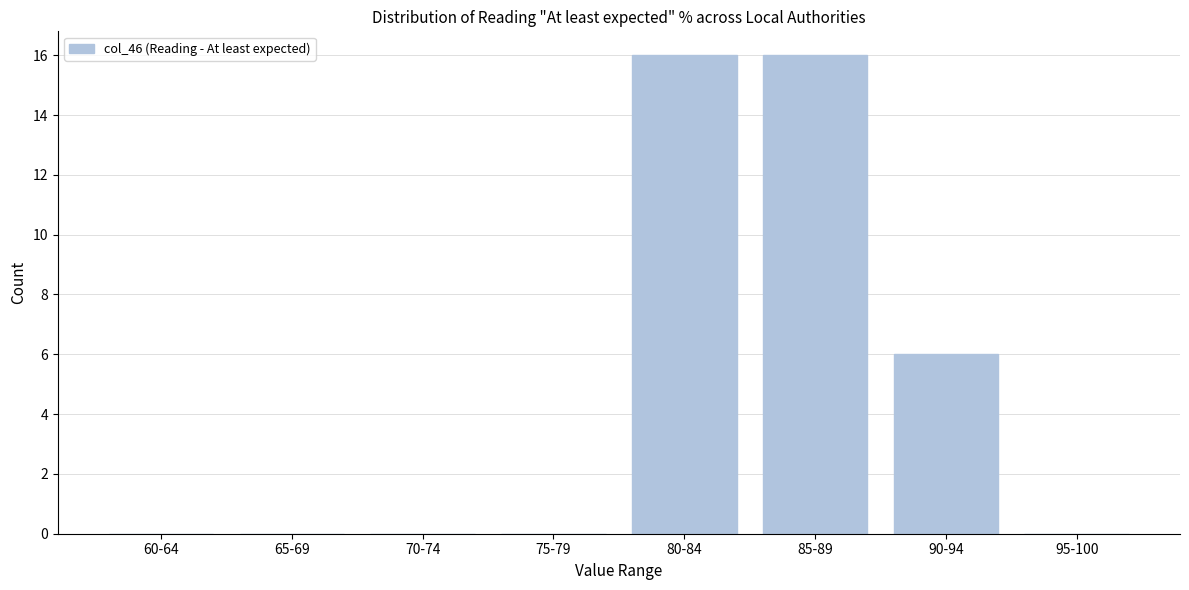

Reading left to right, extract all data points from this chart.

60-64=0	65-69=0	70-74=0	75-79=0	80-84=16	85-89=16	90-94=6	95-100=0